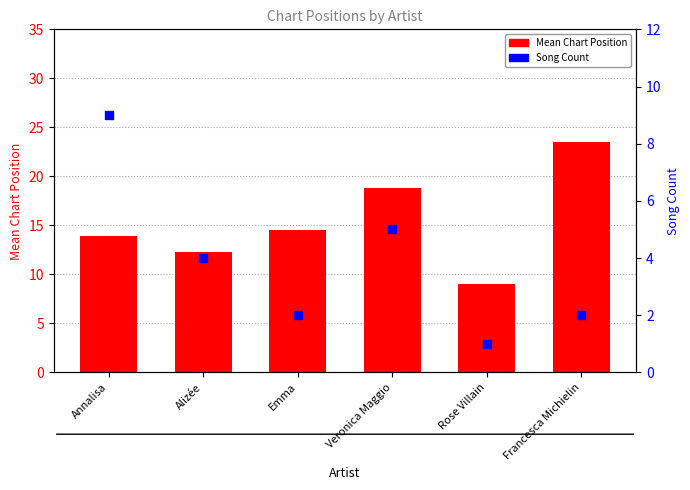

Which series has the largest total across all categories?

Mean Position